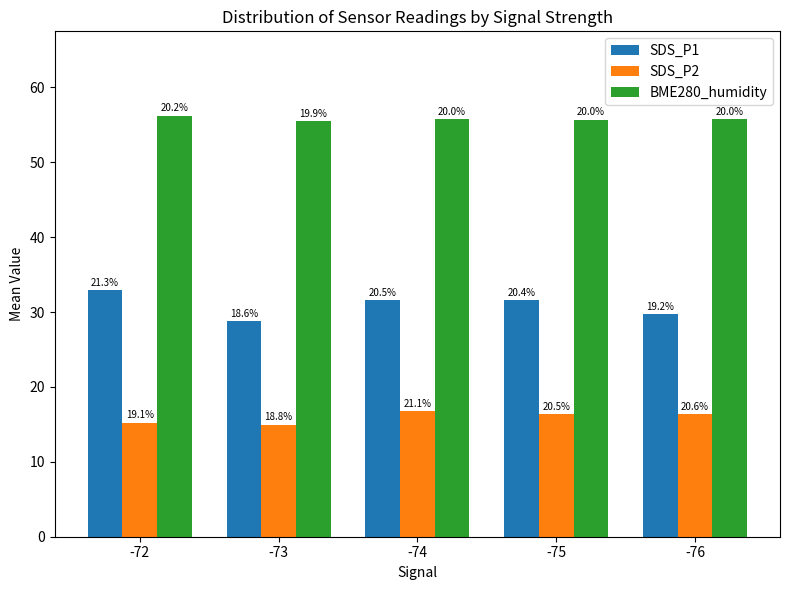

Between -74 and -76, which is larger?

-74